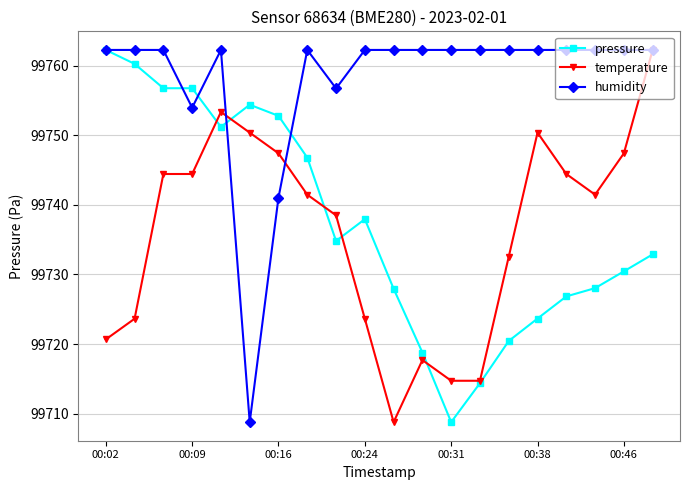

True or false: pressure and temperature cross at least once.

True